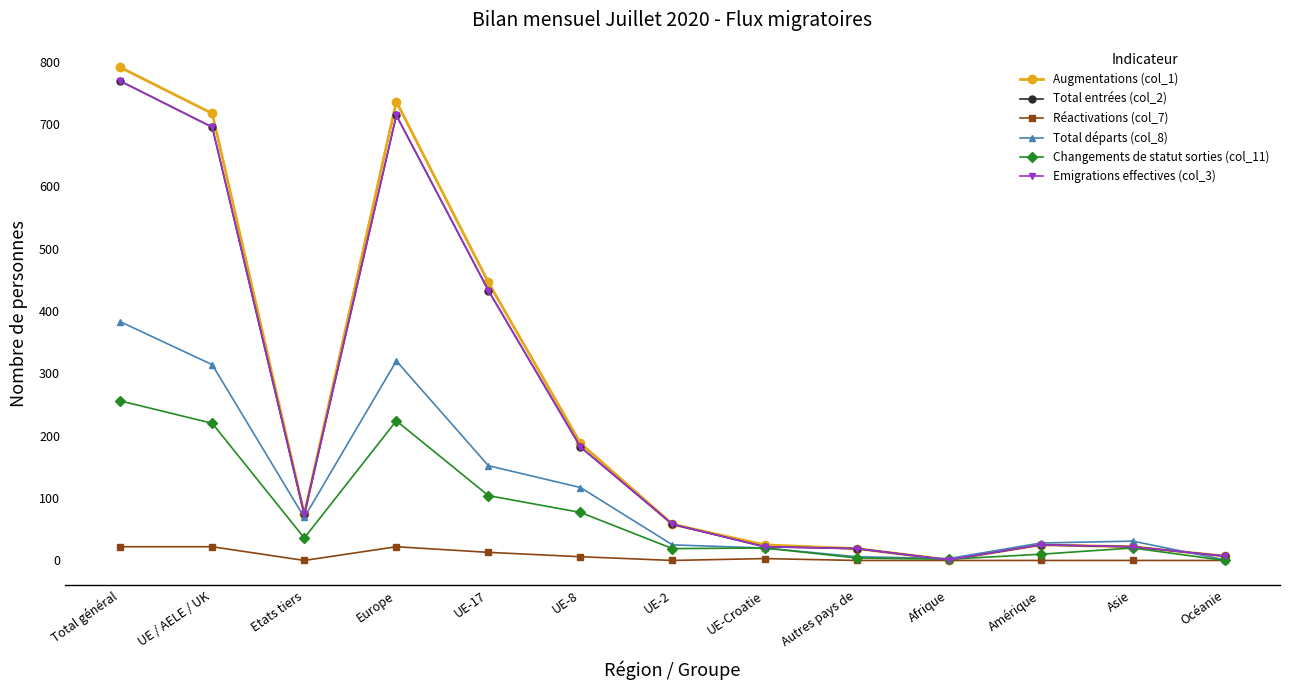

At which category does Augmentations (col_1) reach its first local valley?

Etats tiers